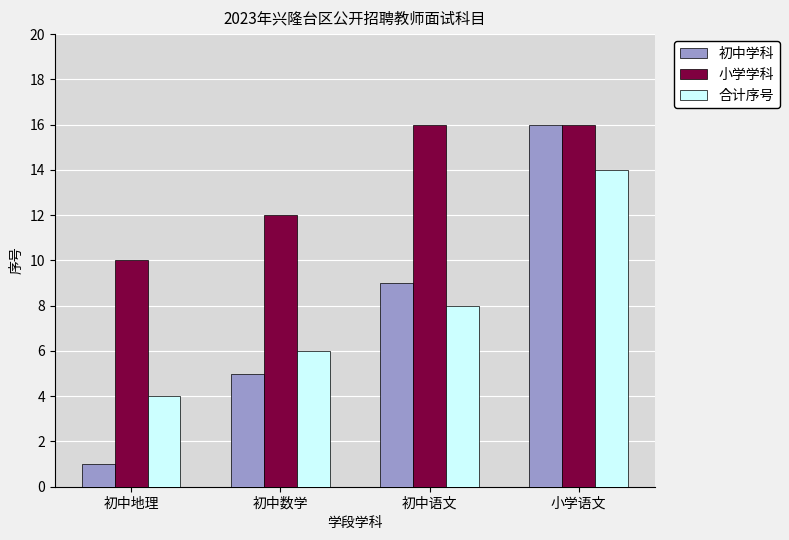

How many values in the 合计序号 series are below 8?

2